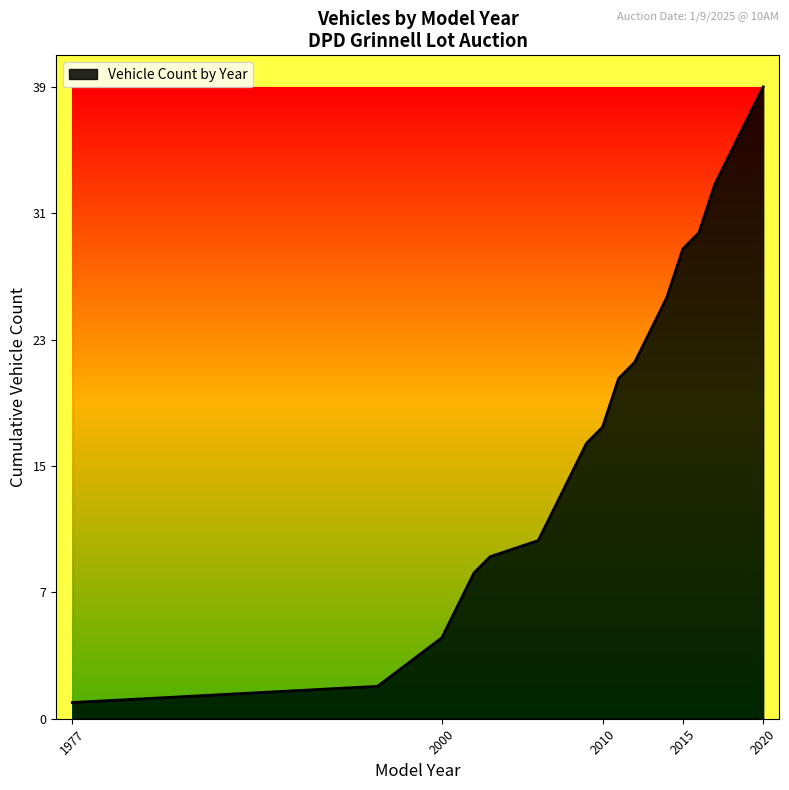

Which category has the lowest value across all series?

1977